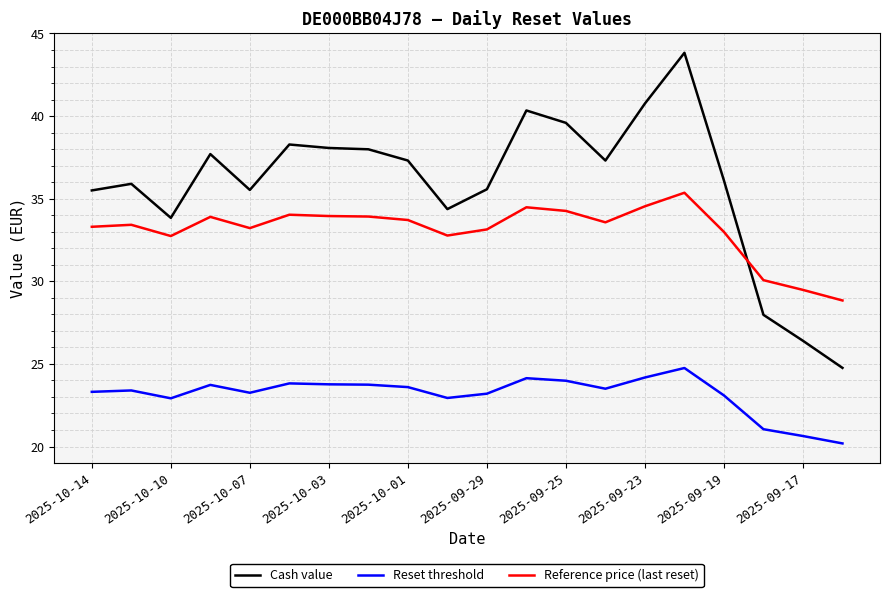

What are all the series names shown in the legend?

Cash value, Reset threshold, Reference price (last reset)